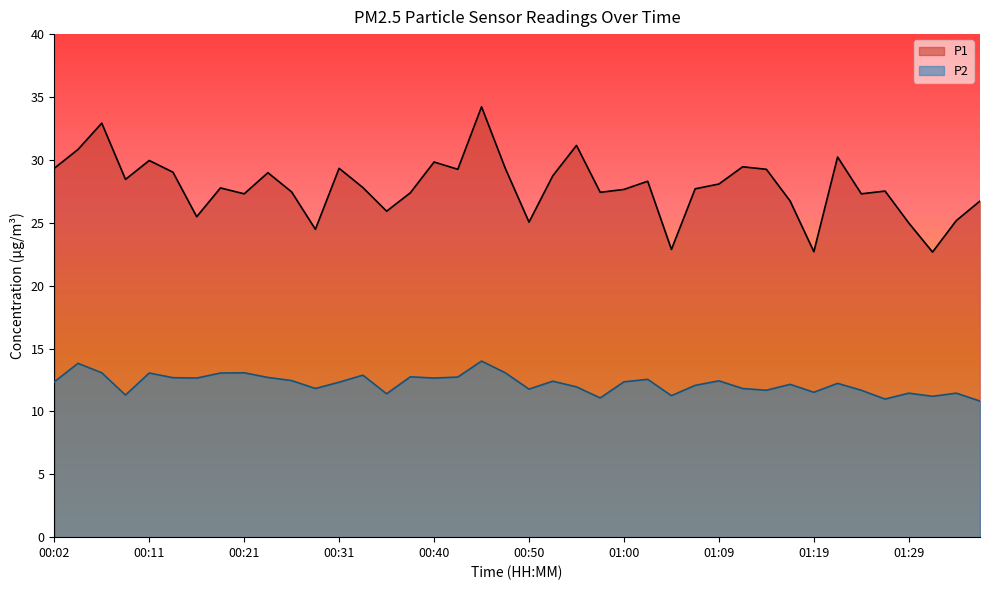

At which category does the chart reach its peak across all series?

00:45